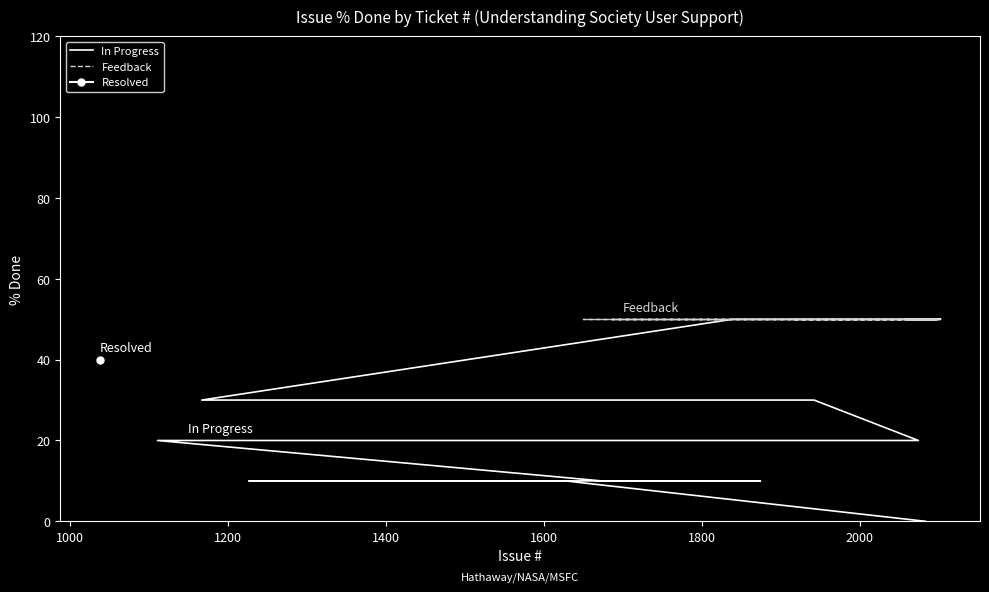

At which category is the sum across all series the highest?

2071